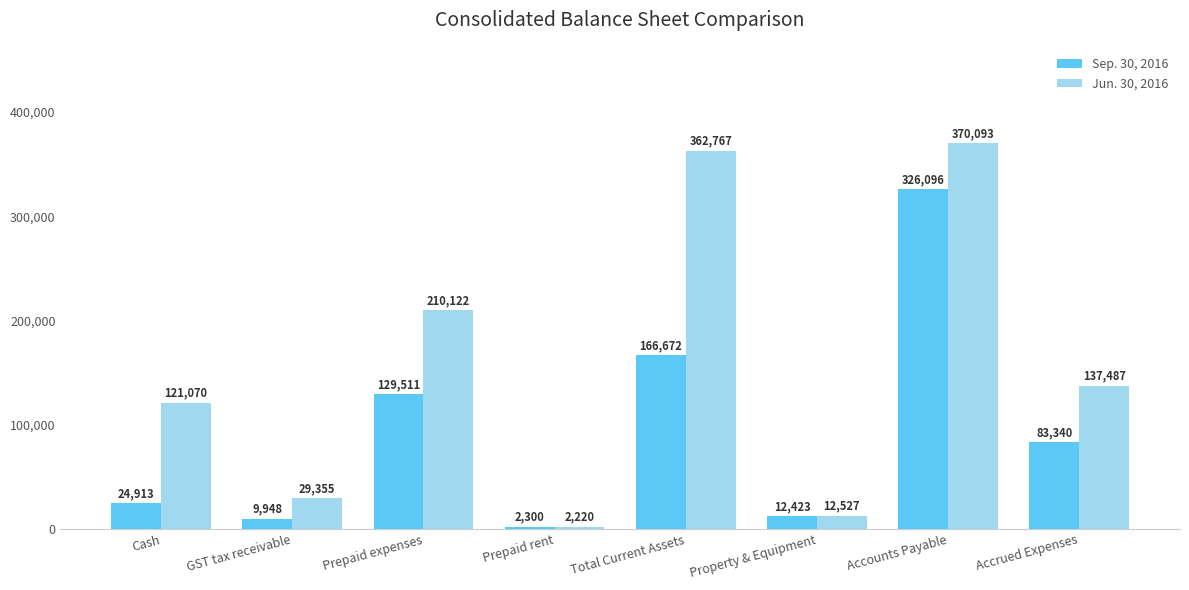

The value of Jun. 30, 2016 at Total Current Assets is 362767. True or false?

True